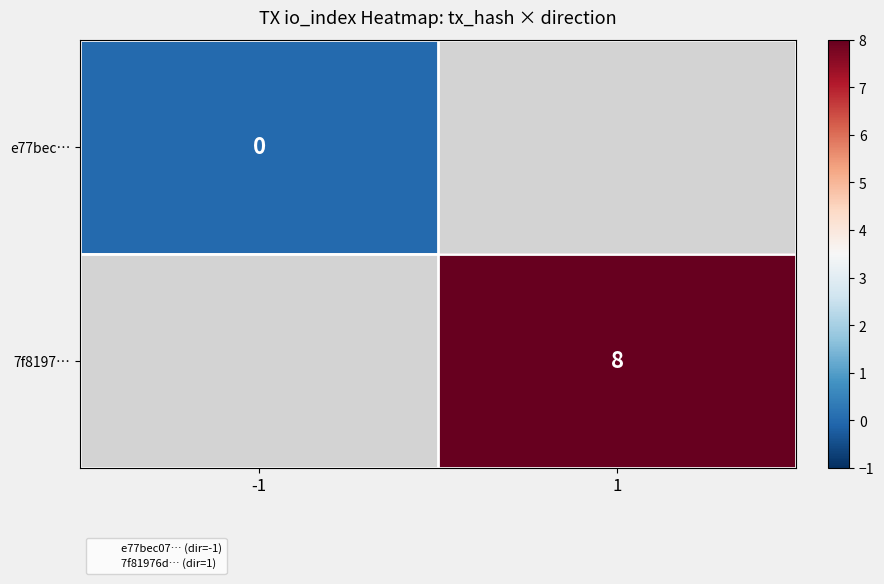

At how many categories does at least one series exceed 6?

1